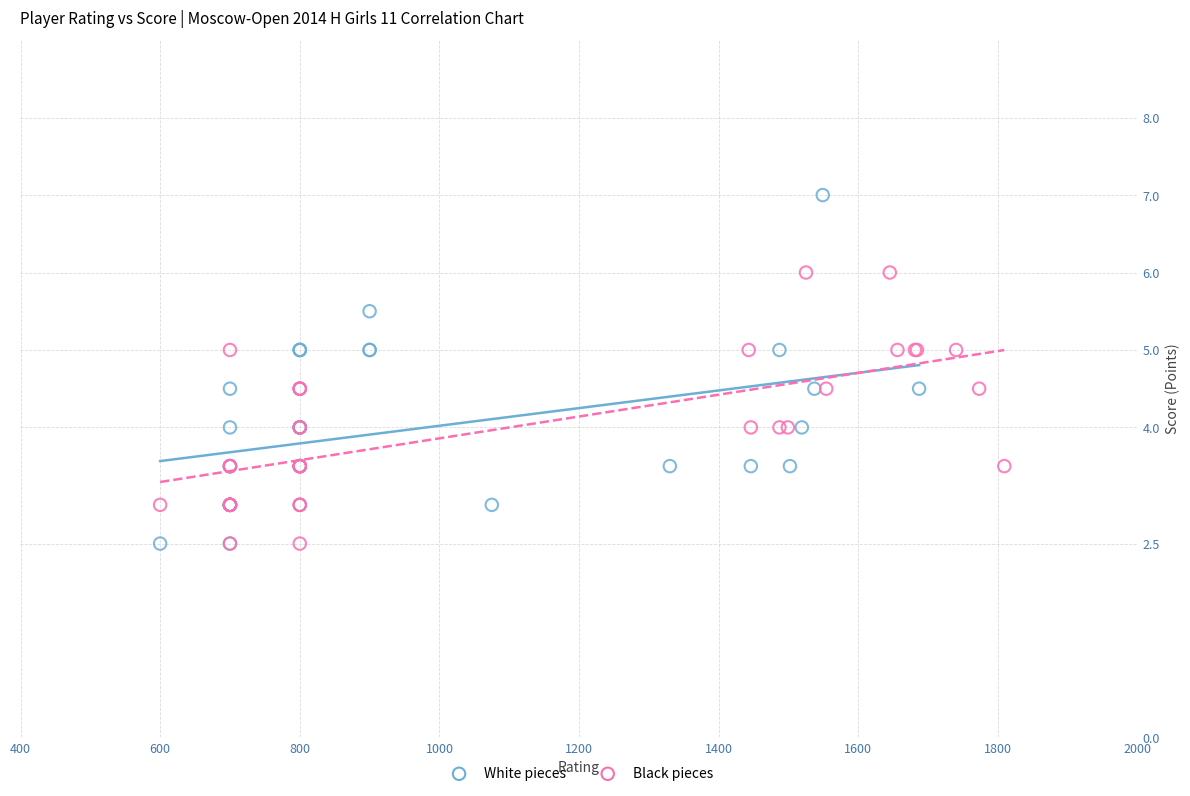

Which series has the widest spread of Y values?

White pieces